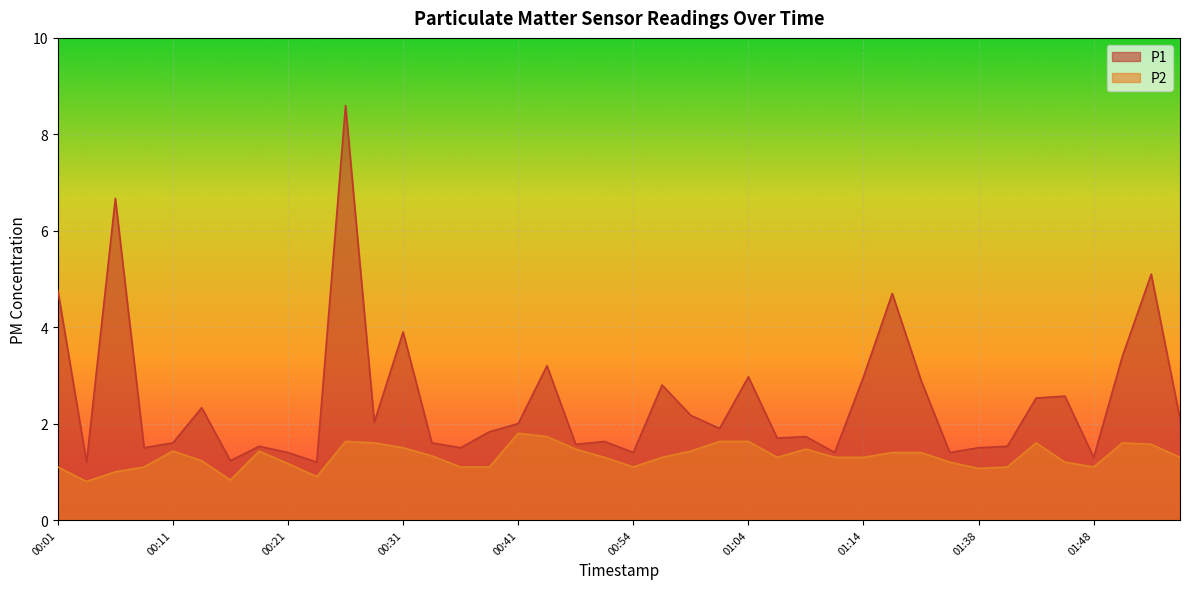

The value of P2 at 00:01 is 1.7. True or false?

False